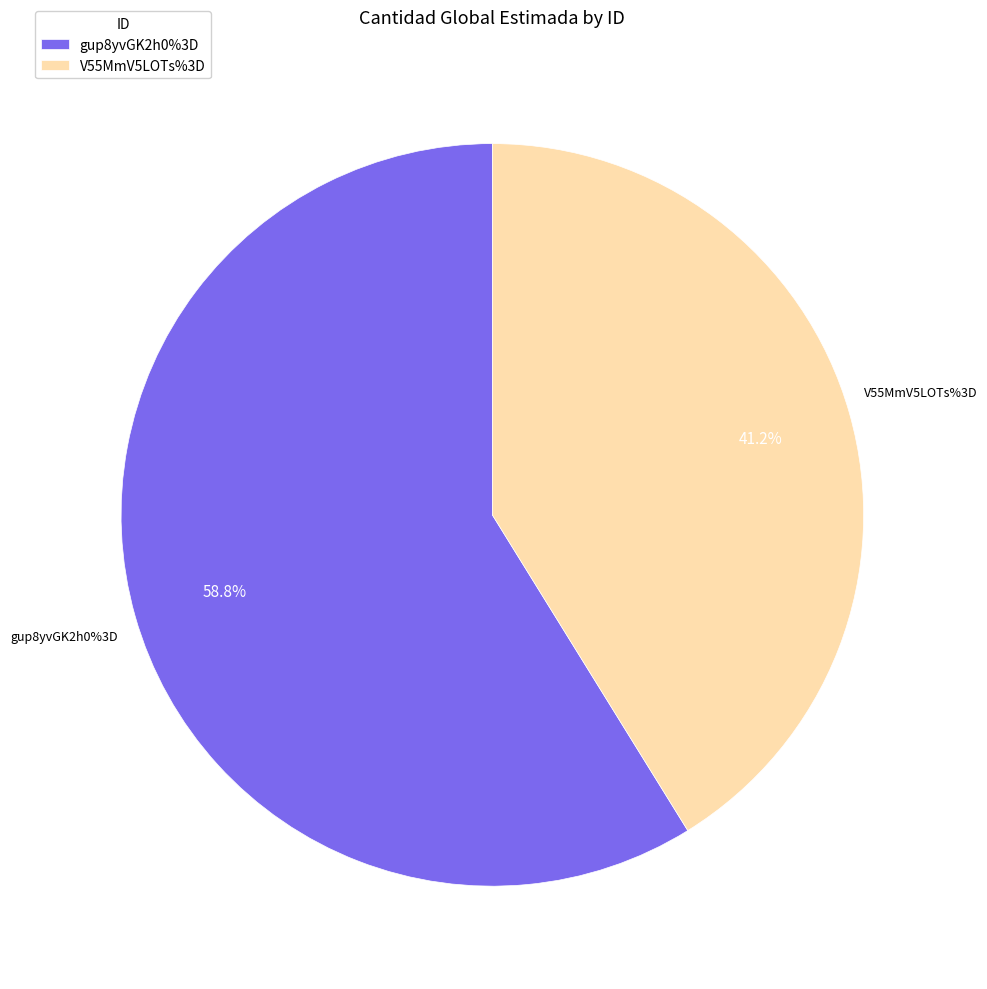

The V55MmV5LOTs%3D slice represents 34% of the pie. True or false?

False